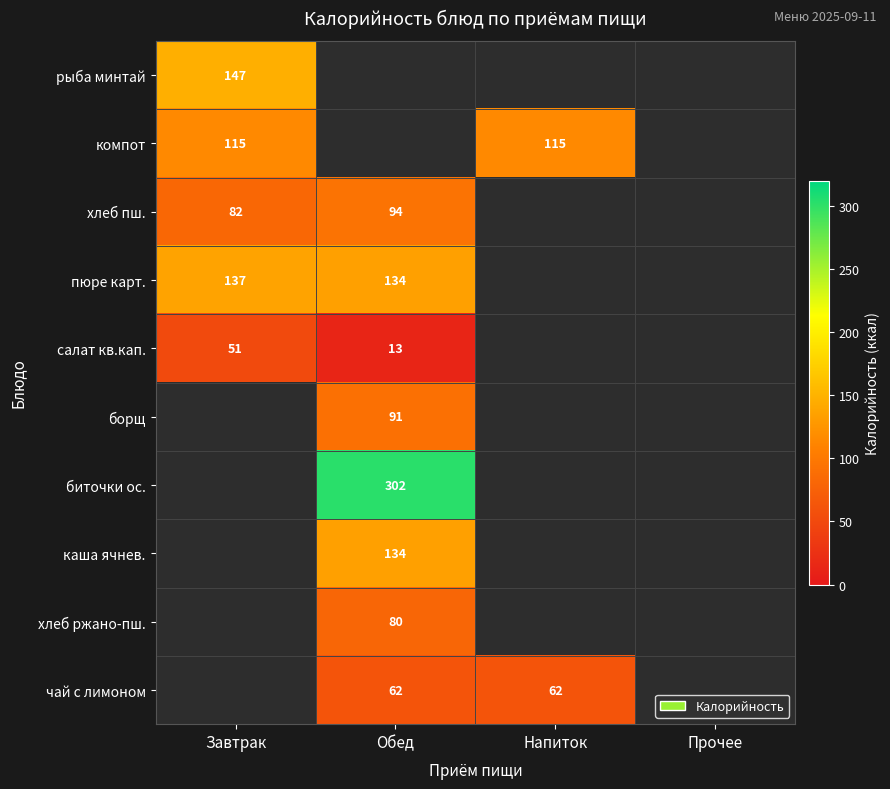

The value of чай с лимоном at Напиток is 62. True or false?

True